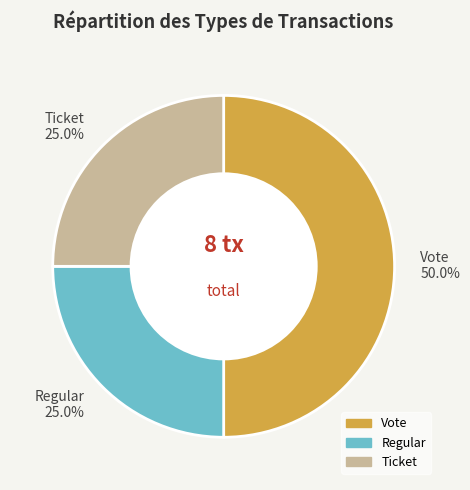

Is it true that Ticket is 31% of the pie?

False